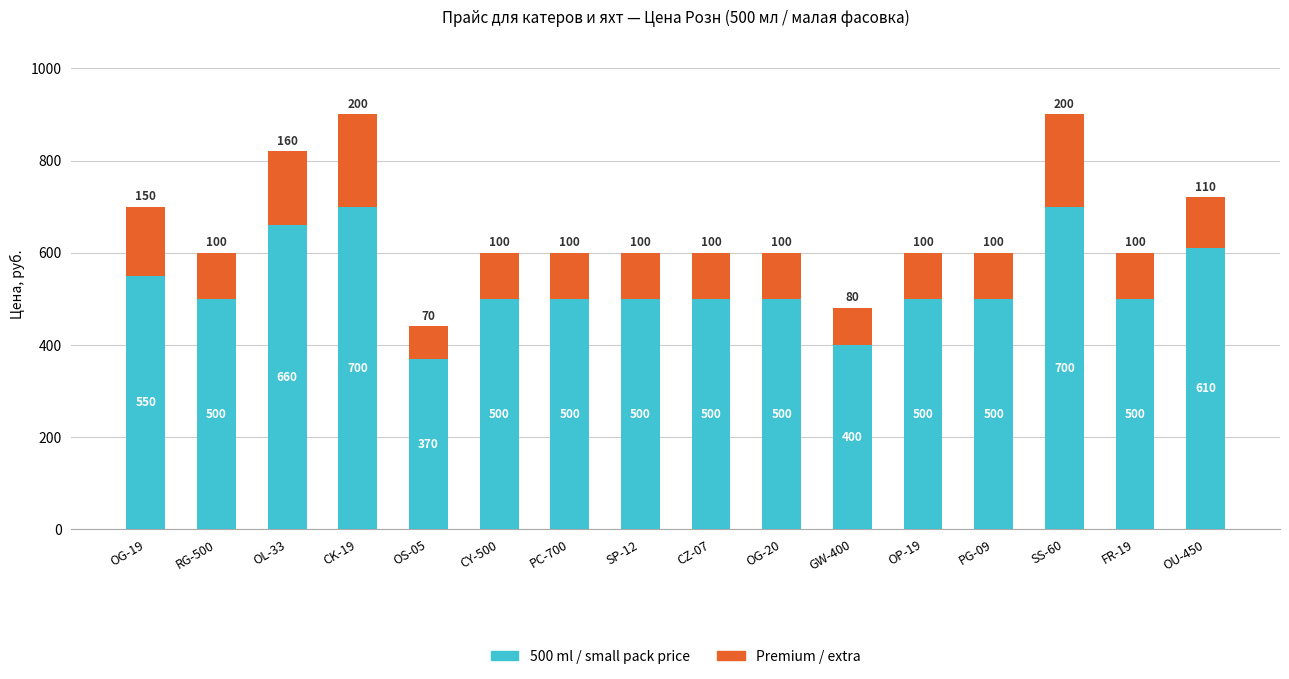

Count the 500 ml / small pack price values in the range 500 to 610.

11